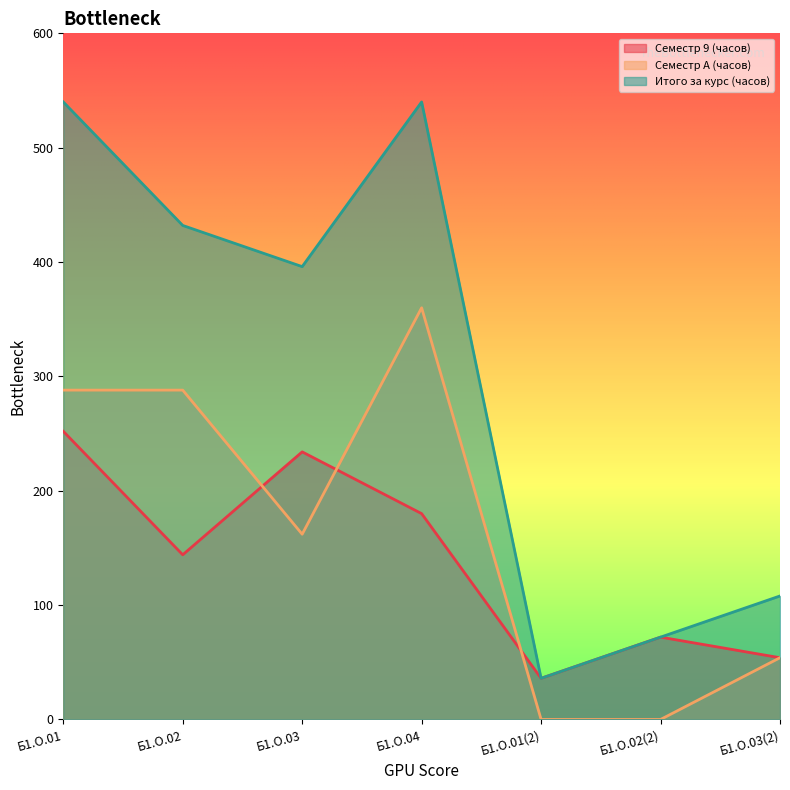

What is the difference between the second highest and minimum values in the Семестр A (часов) series?

288